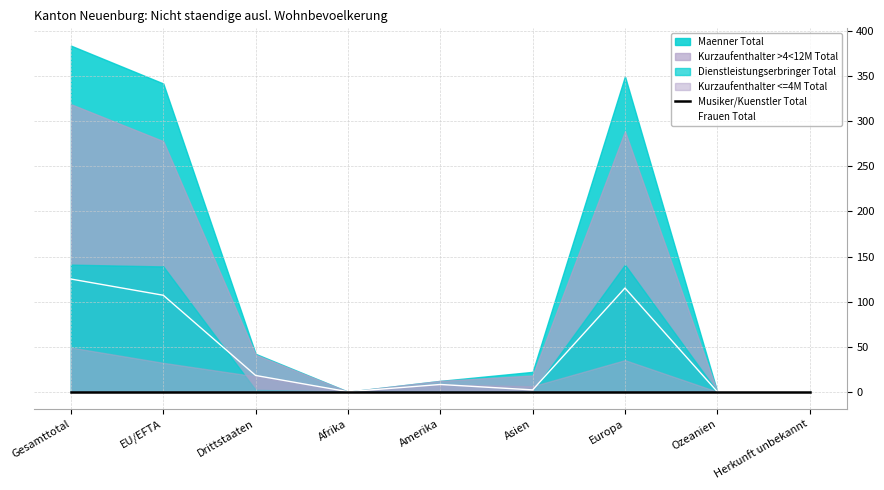

Is it true that Frauen Total equals 125 at Gesamttotal?

True